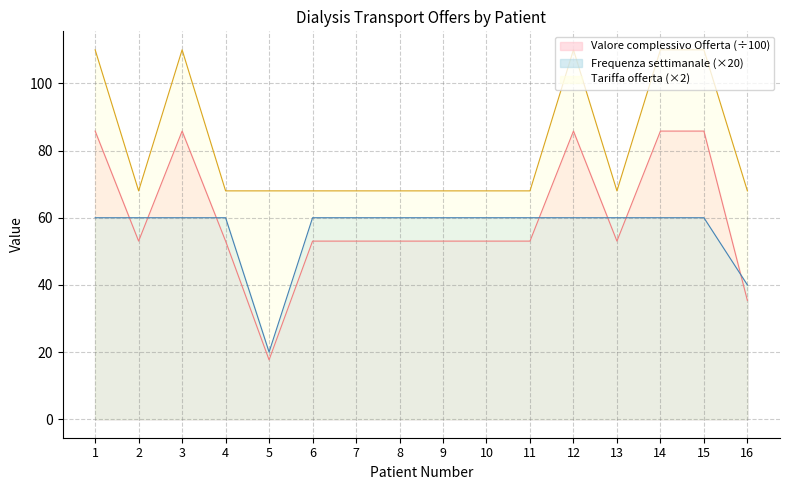

What is the value of the Valore complessivo Offerta point at the 4th from the left?

53.0